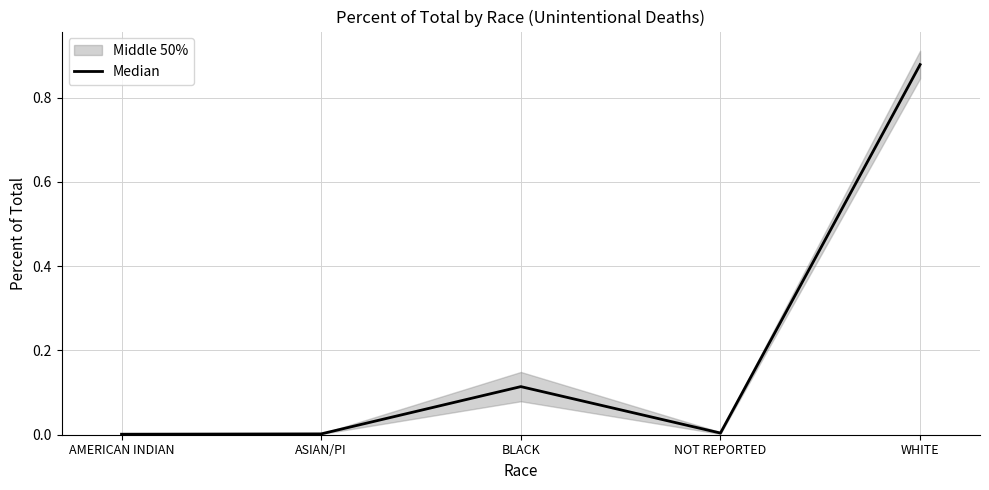

The chart shows a value of 0.0 at NOT REPORTED. True or false?

False